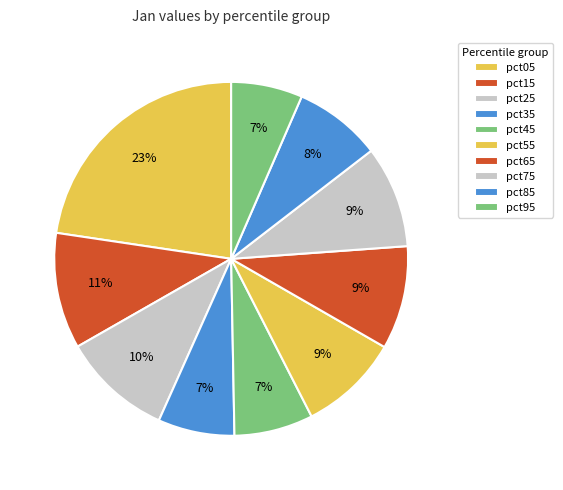

To the nearest percent, what is the average slice percentage?

10%